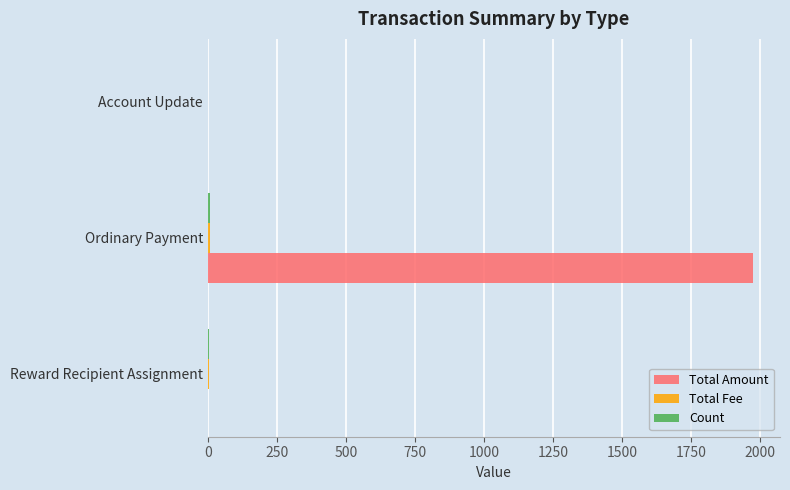

The value of Total Amount at Account Update is -989.3. True or false?

False